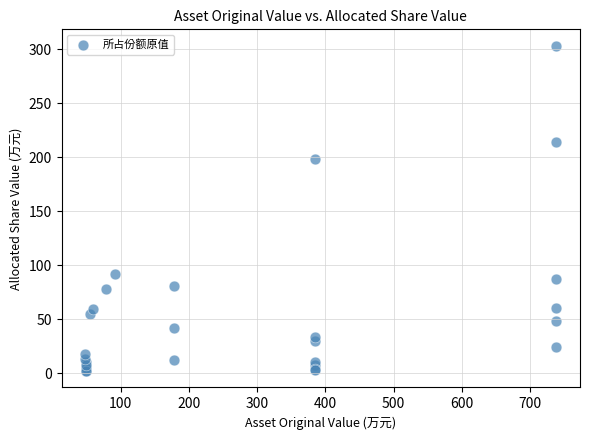

What Y value in the scatter plot is closest to 152?

198.4